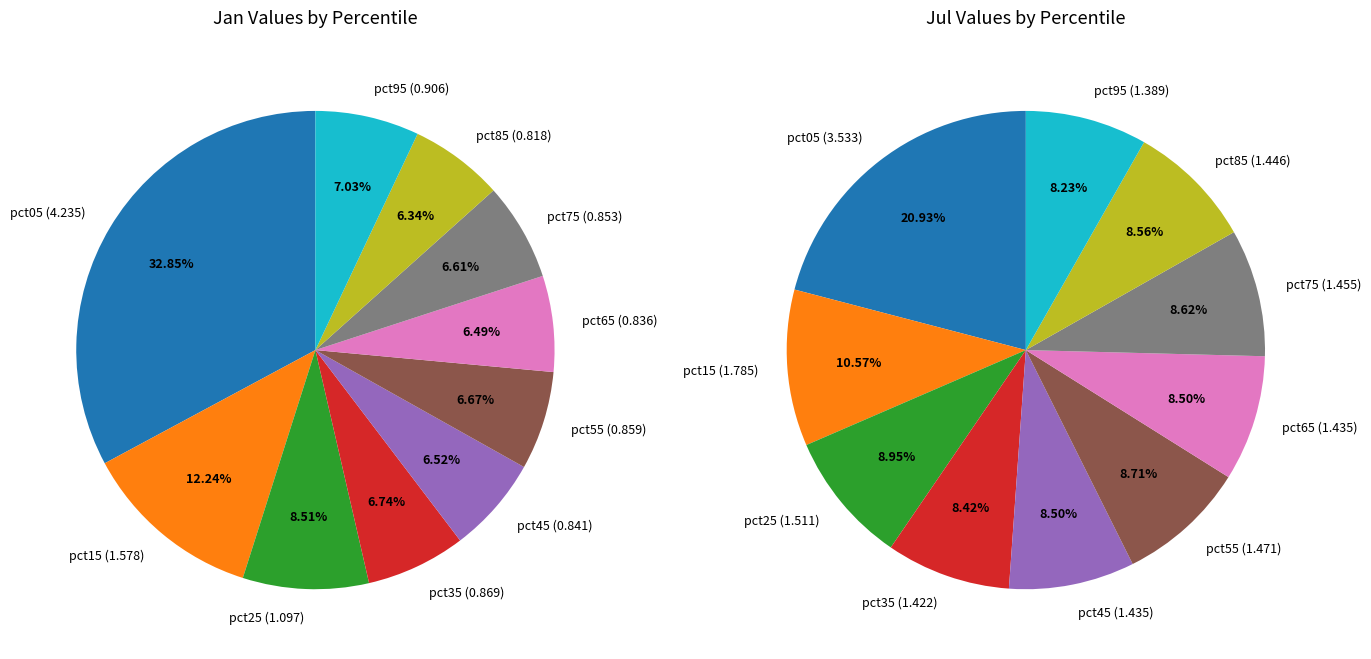

Does 4 account for over 50% of the chart?

No